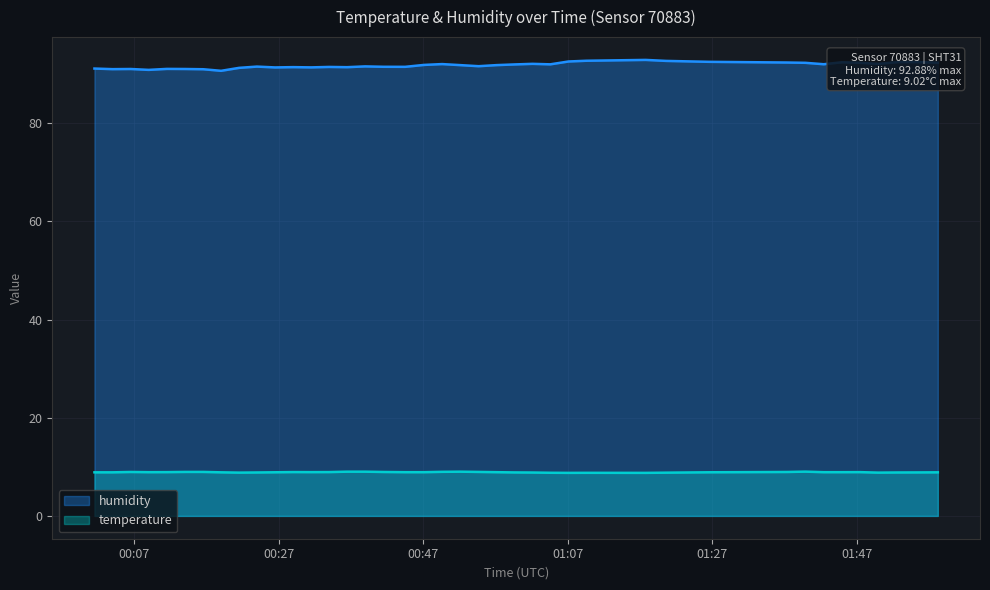

Where is humidity nearest to the value 91?

2022-09-21T00:04:01